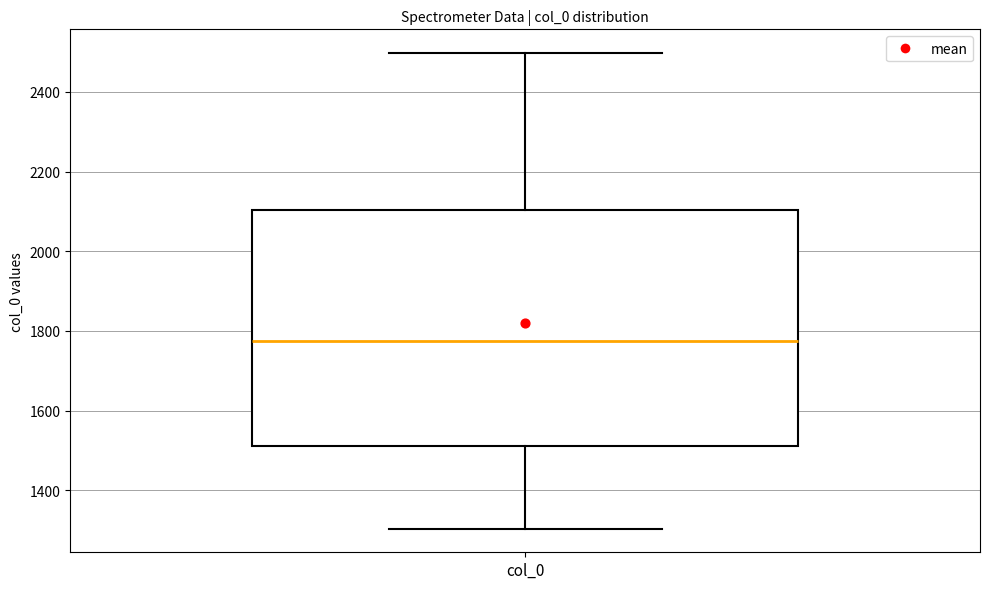

Read this box plot against the y-axis: the position of the median line, the range covered by the box, and the ends of both whiskers. The values are not printed on the chart, so give them approximately, as read against the axis.

median 1780, box 1520 to 2100, whiskers 1300 to 2500